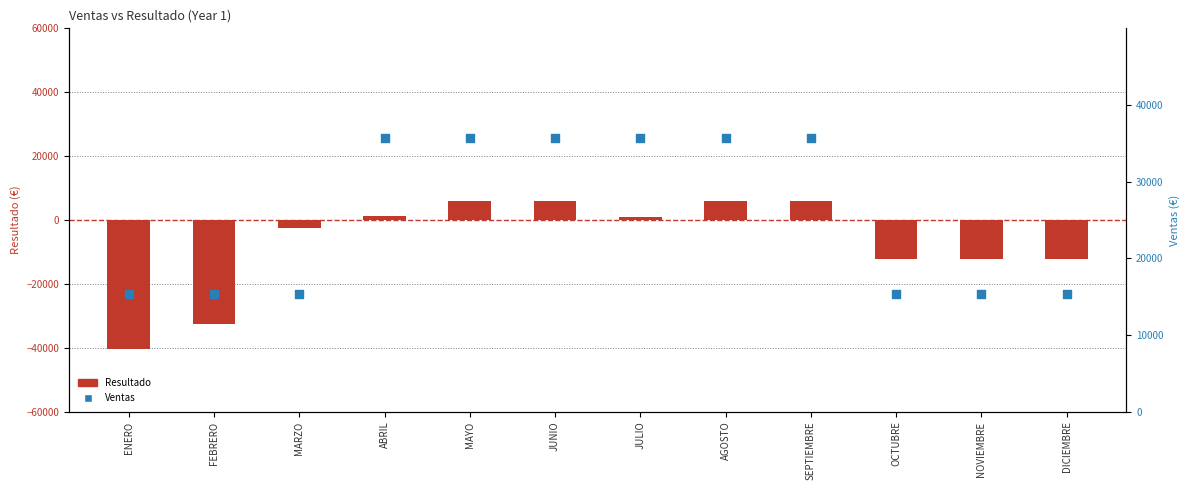

At how many categories does at least one series exceed -6307?

12